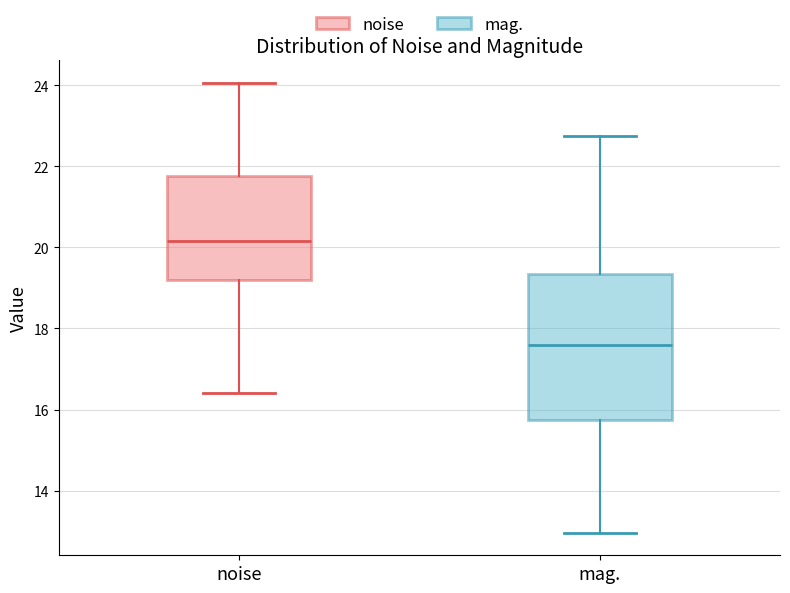

Reading left to right, transcribe this box plot: for each box, give where its median line is, the range the box spans, and where its two whiskers end, as read against the y-axis. The values are not printed on the chart, so give them approximately, as read against the axis.

noise: median 20.2, box 19.2 to 21.8, whiskers 16.4 to 24.0
mag.: median 17.6, box 15.8 to 19.4, whiskers 13.0 to 22.8